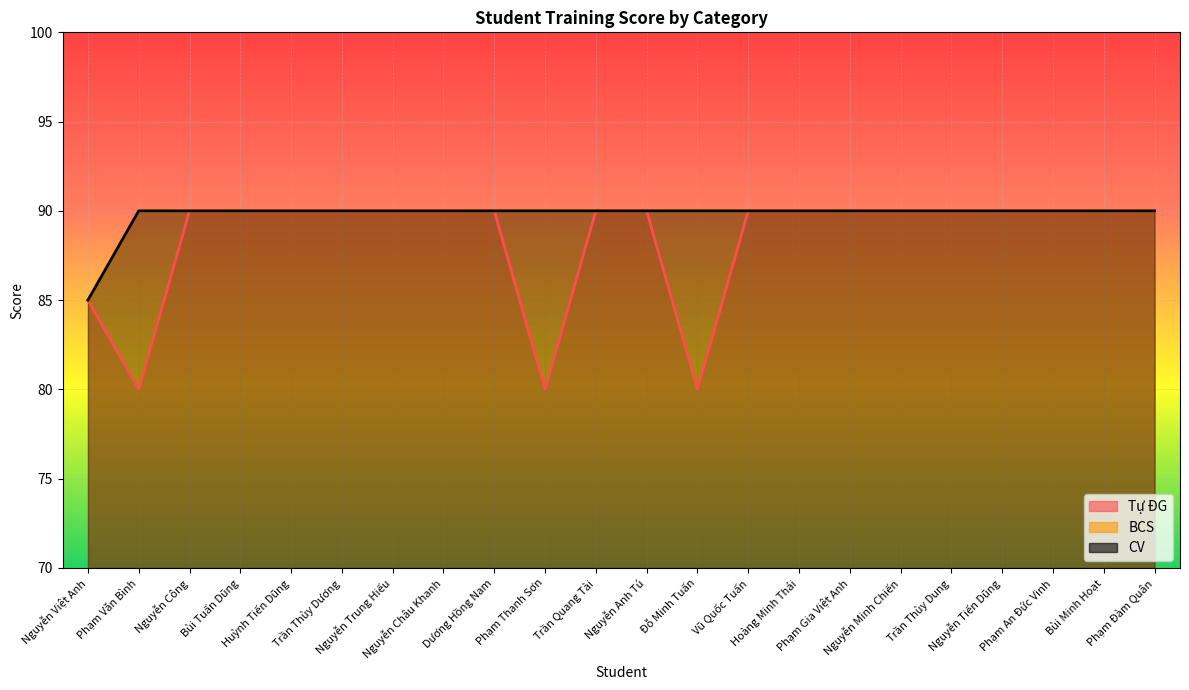

What is the greatest value displayed?

90